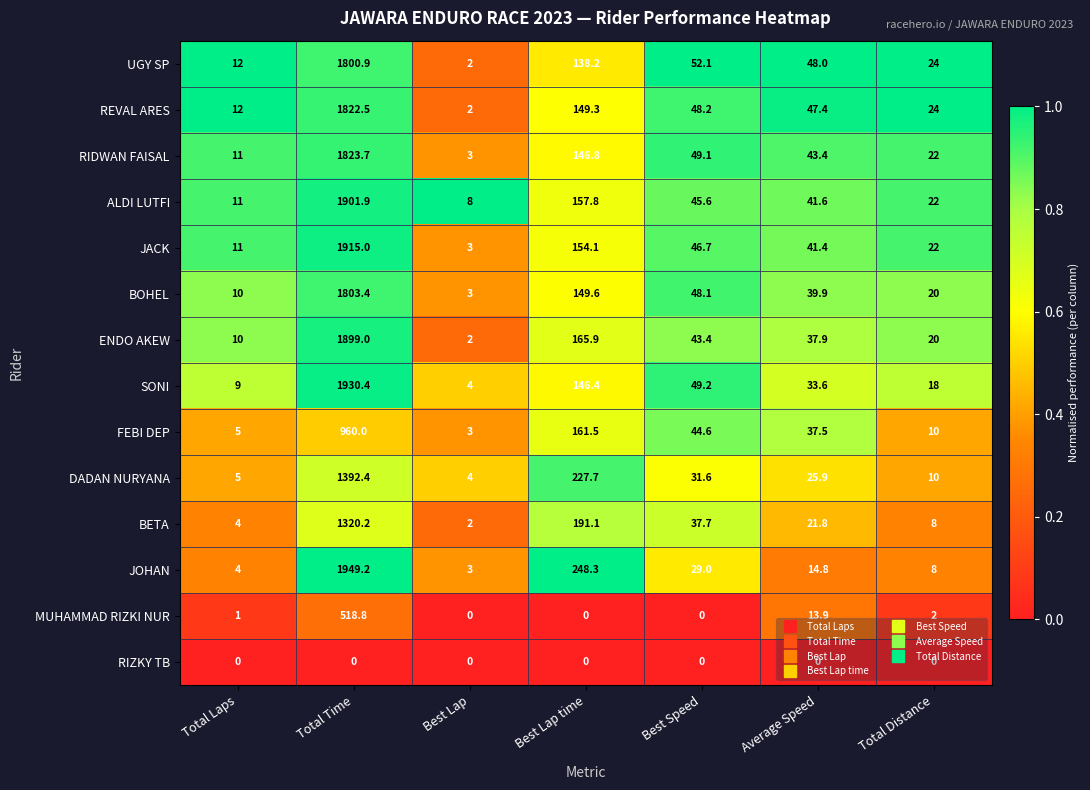

Which series has the largest range (max minus min)?

JOHAN